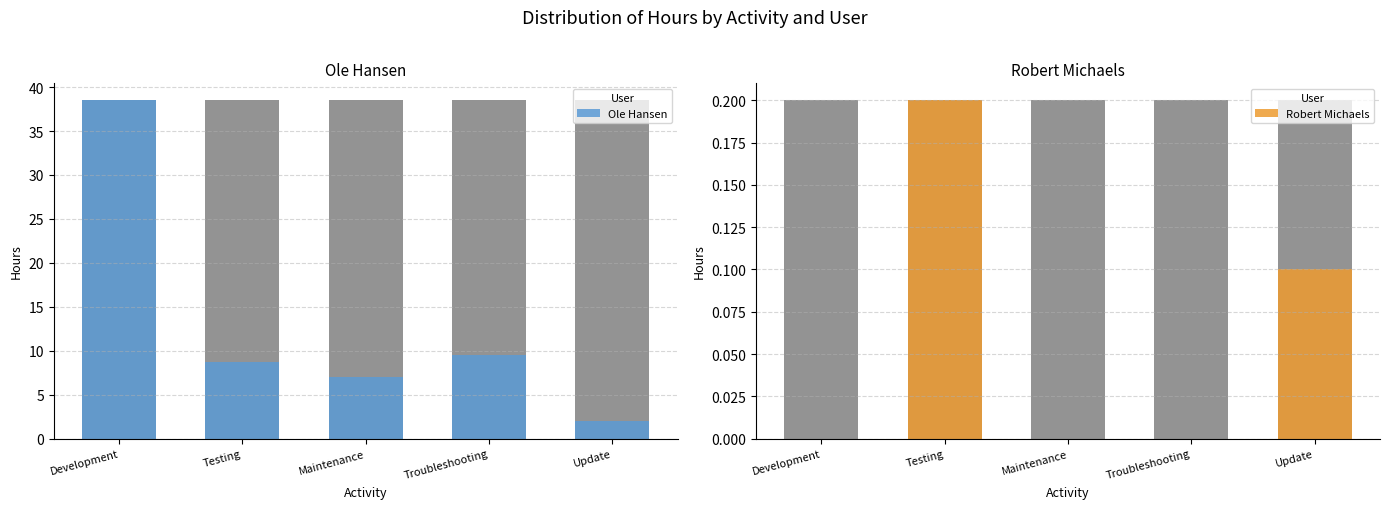

At which label does Robert Michaels reach its peak?

Testing